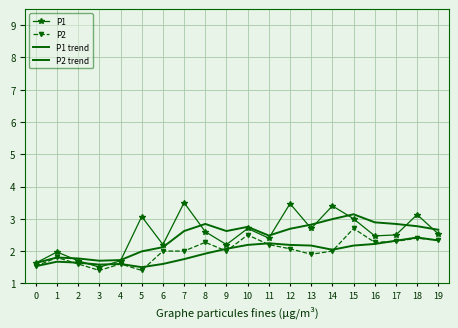

What is the difference between the P2 values at 19 and 13?

0.4